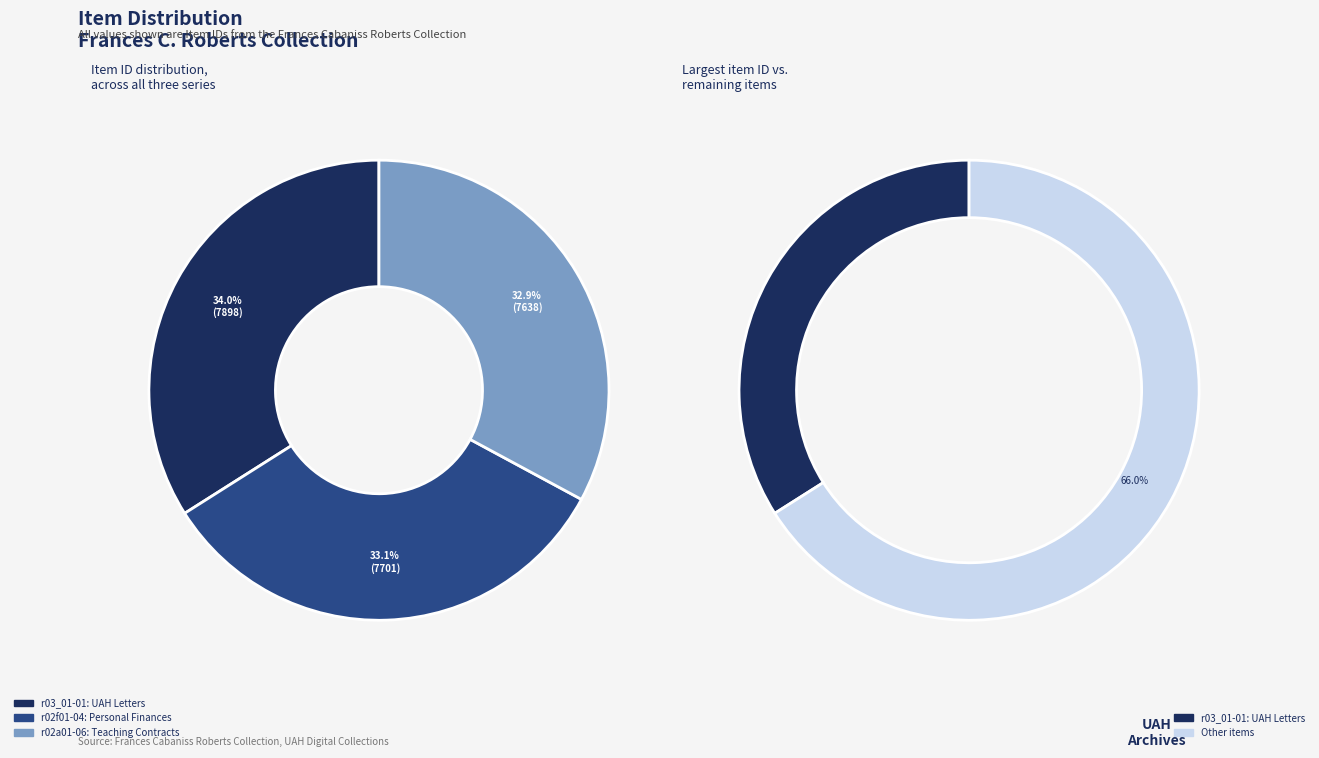

The r02a01-06: Teaching Contracts slice represents 33% of the pie. True or false?

True